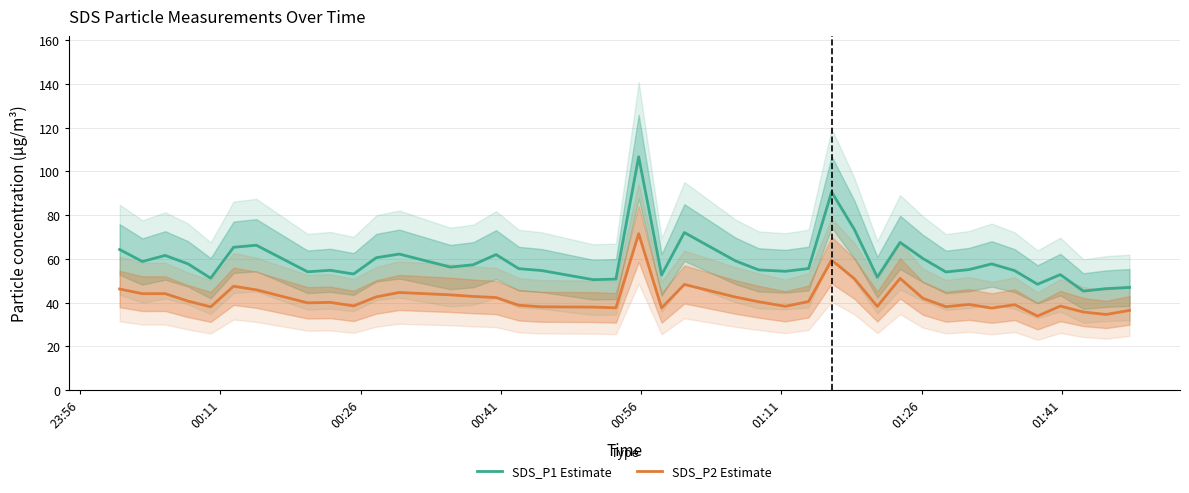

True or false: SDS_P1 Estimate and SDS_P2 Estimate cross at least once.

False